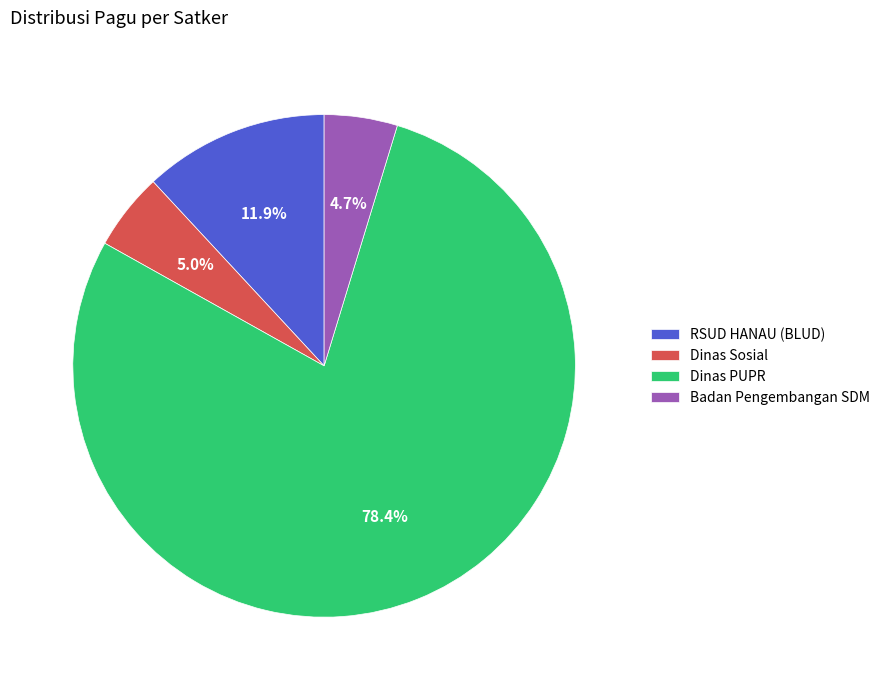

What percentage is NOT represented by Badan Pengembangan SDM?

95.3%